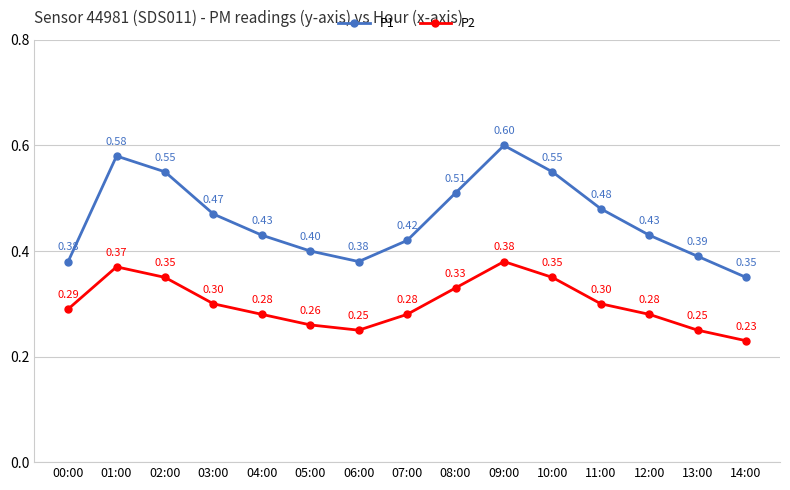

What is the sum of all P2 values?

4.5